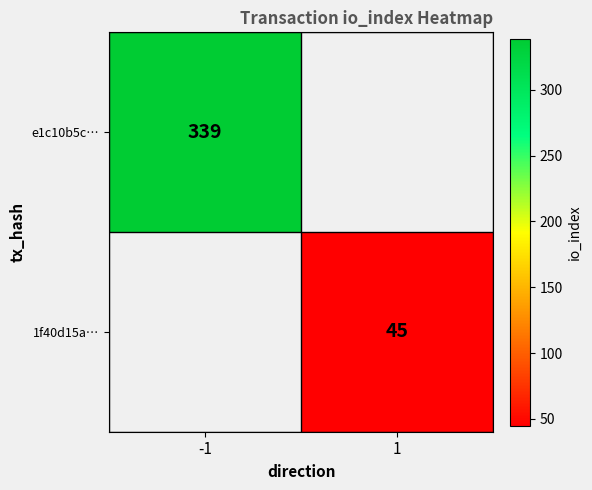

The value of 1f40d15a… at 1 is 45. True or false?

True